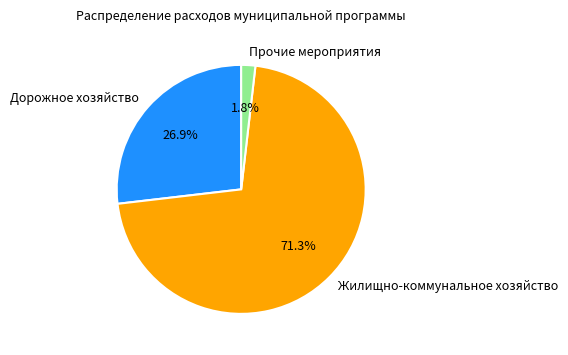

Combined, do Жилищно-коммунальное хозяйство and Прочие мероприятия account for over 50%?

Yes